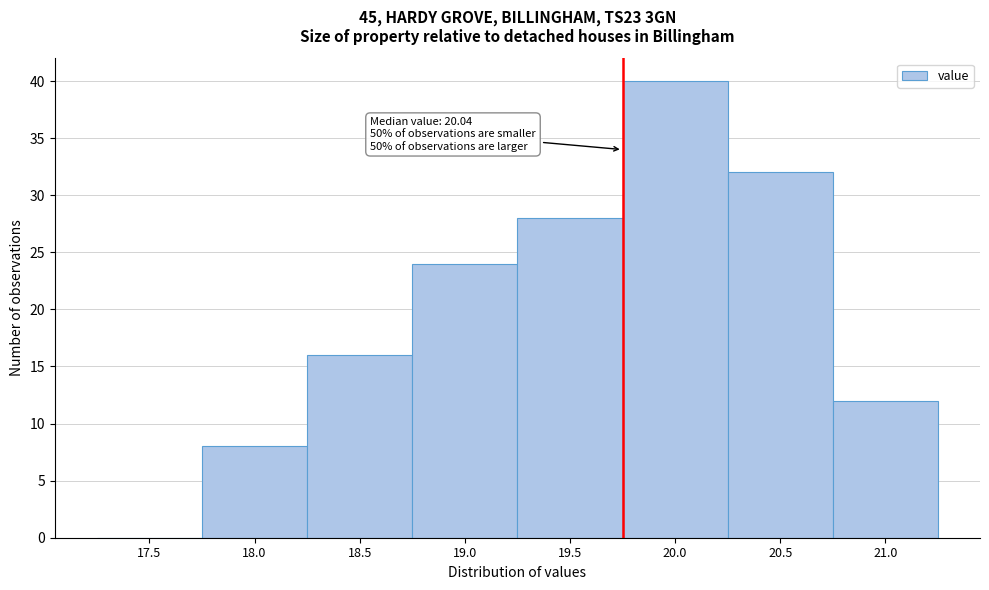

Reading right to left, what are all the values shown in this chart?

21.0=12	20.5=32	20.0=40	19.5=28	19.0=24	18.5=16	18.0=8	17.5=0